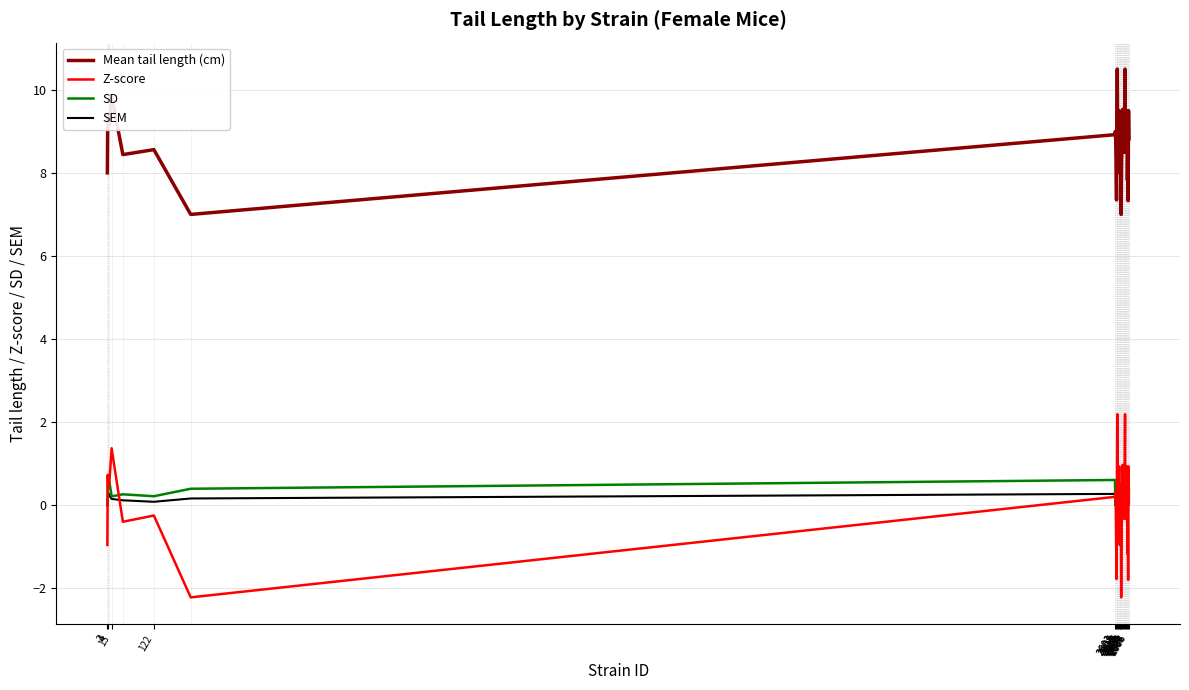

Is this an area chart (filled region under the line)?

No